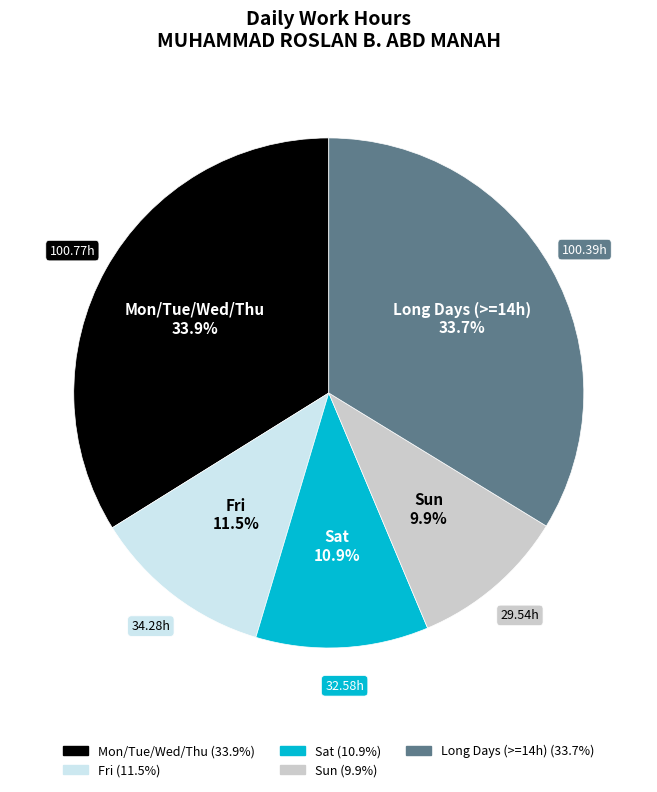

To the nearest percent, what is the average slice percentage?

20%